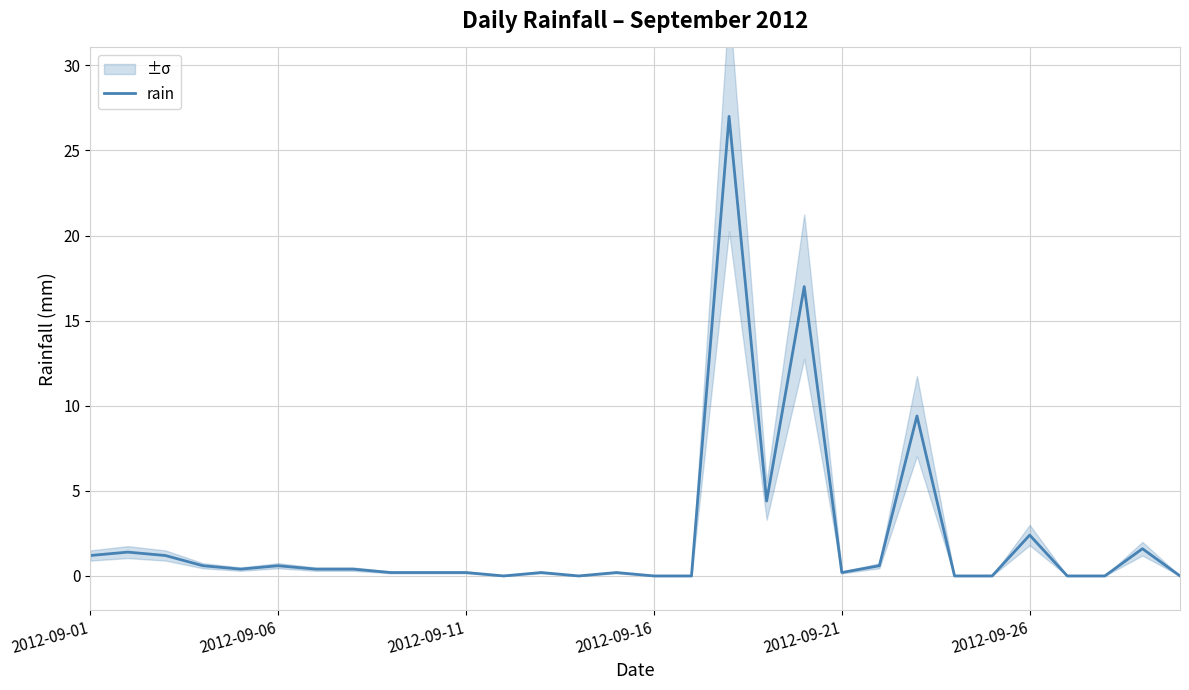

True or false: the data shows 0.9 at 28.

False